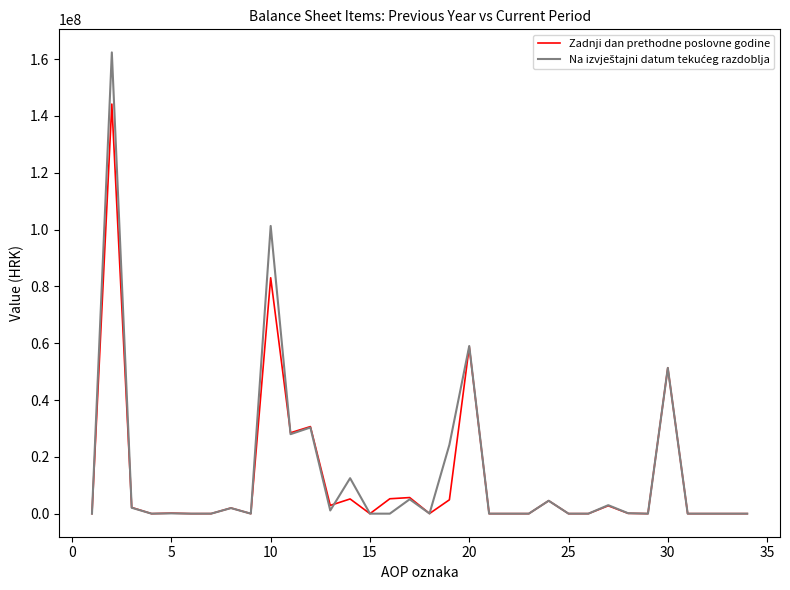

What is the greatest value displayed?

162339473